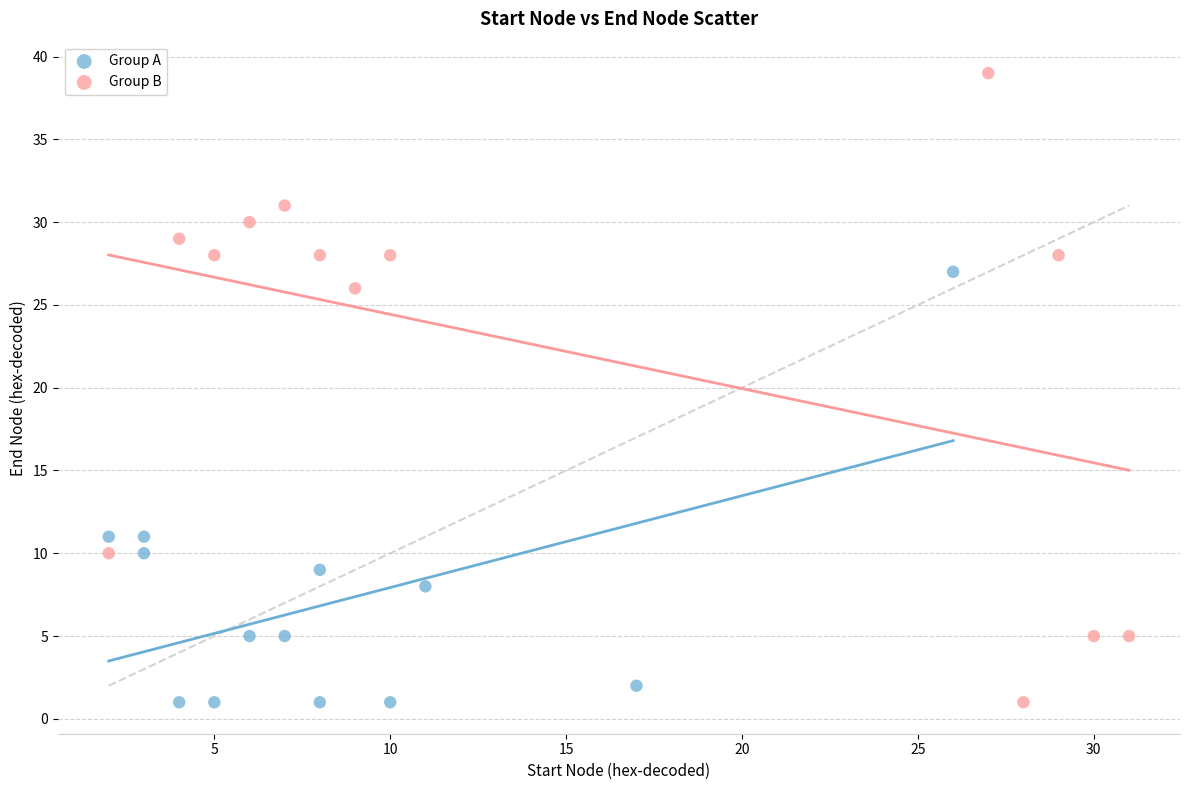

Which series contains the highest Y value?

Group B